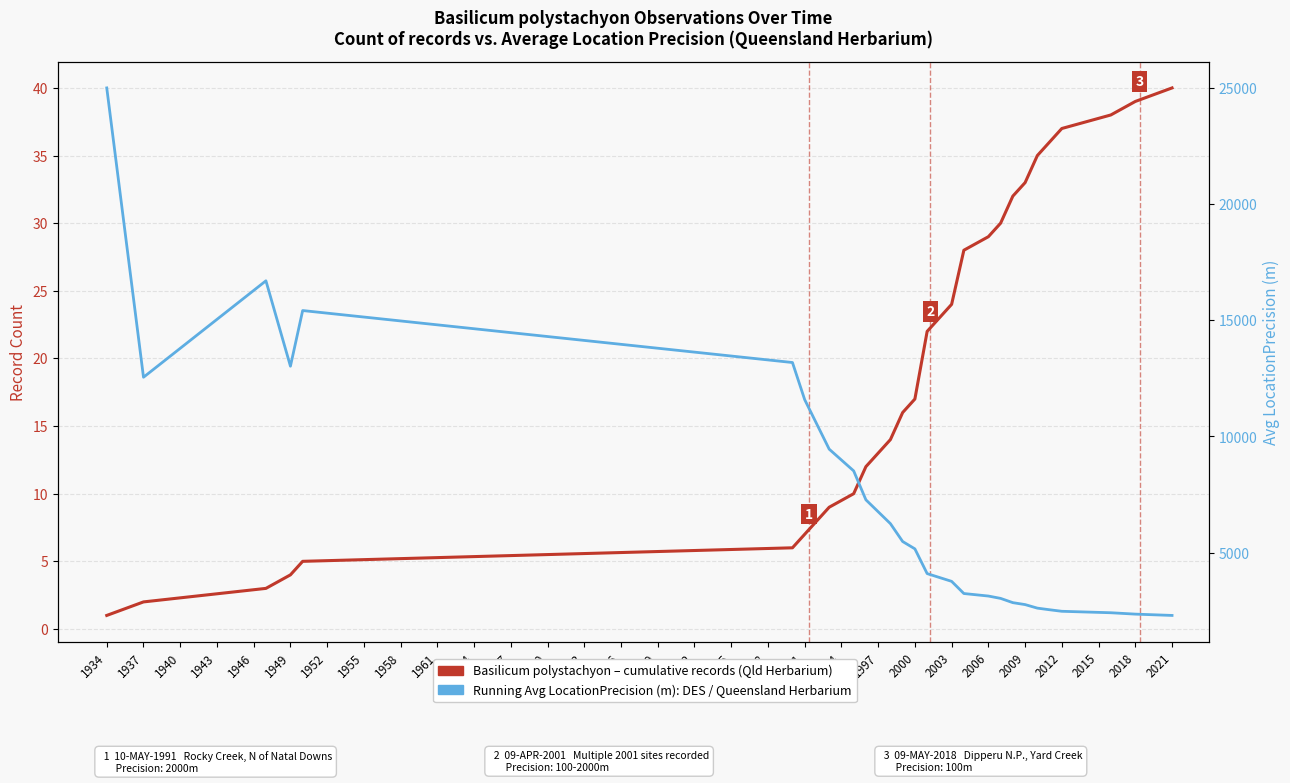

What is the value of the Running Avg LocationPrecision (m) point at the 16th from the left?

3242.9